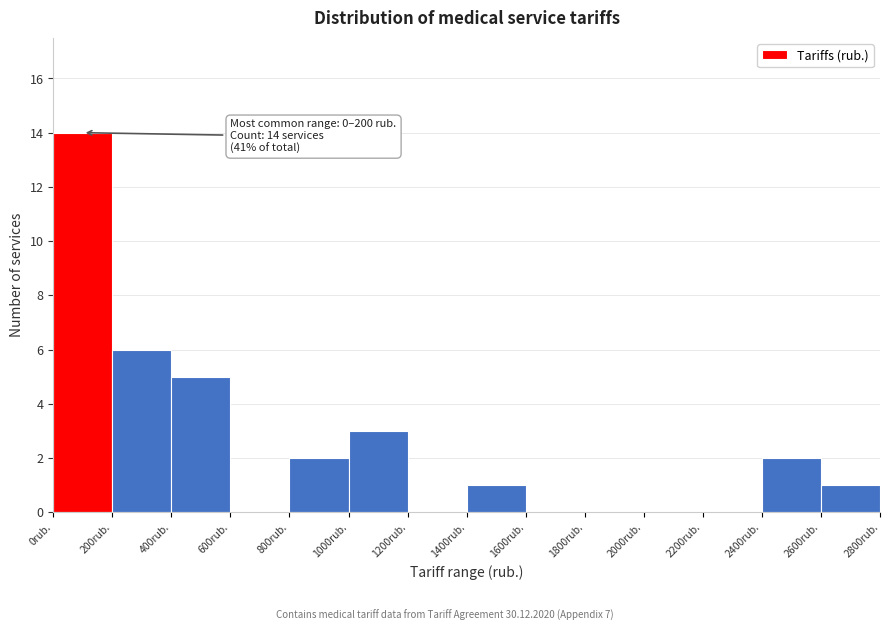

Over which range of the x-axis is the bar tallest?

0 to 200